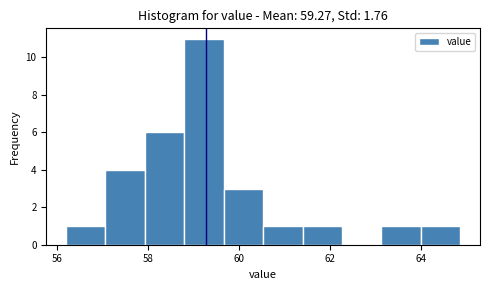

Over which range of the x-axis is the bar tallest?

58.8 to 59.6